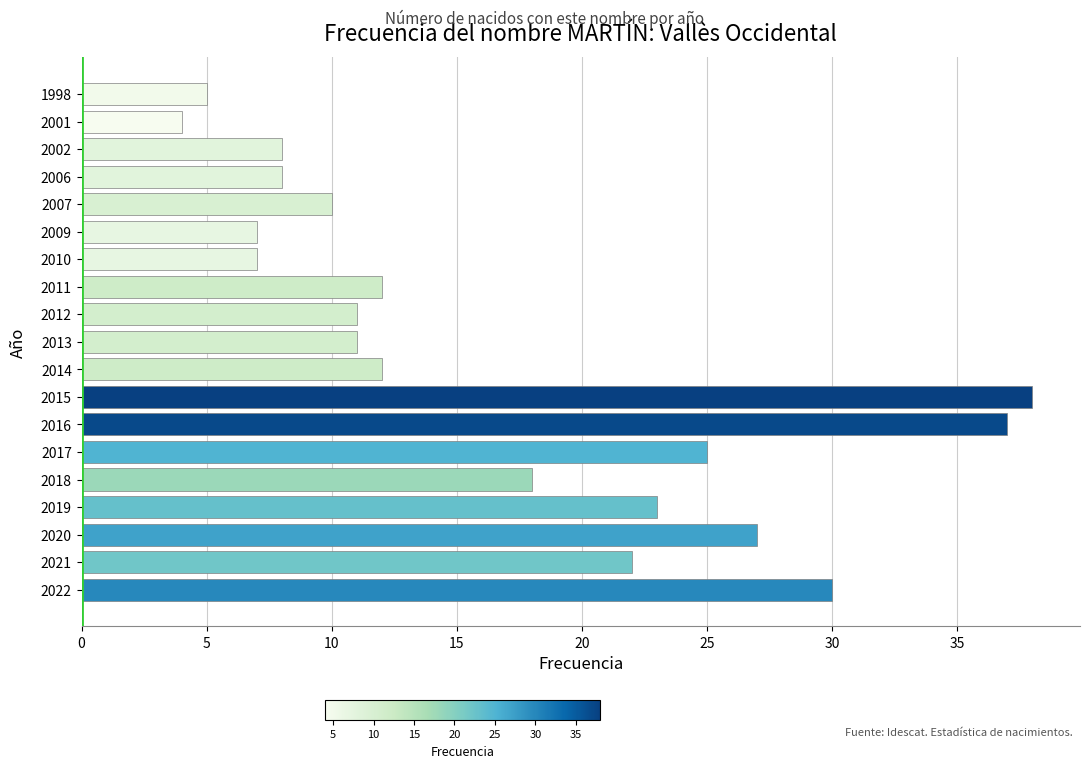

Reading bottom to top, what are all the values shown in this chart?

2022=30	2021=22	2020=27	2019=23	2018=18	2017=25	2016=37	2015=38	2014=12	2013=11	2012=11	2011=12	2010=7	2009=7	2007=10	2006=8	2002=8	2001=4	1998=5